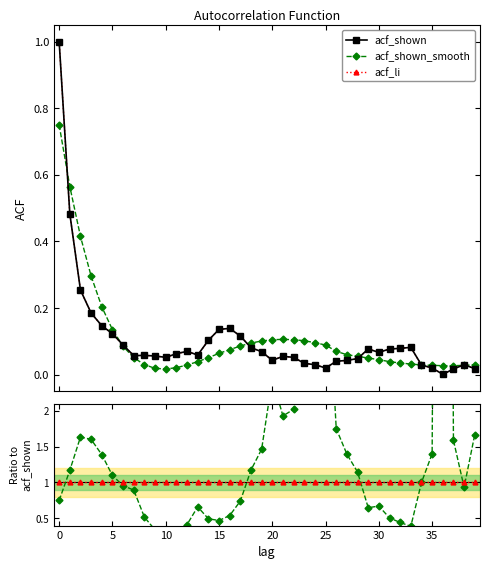

Is it true that acf_shown equals 0.0 at 20?

False